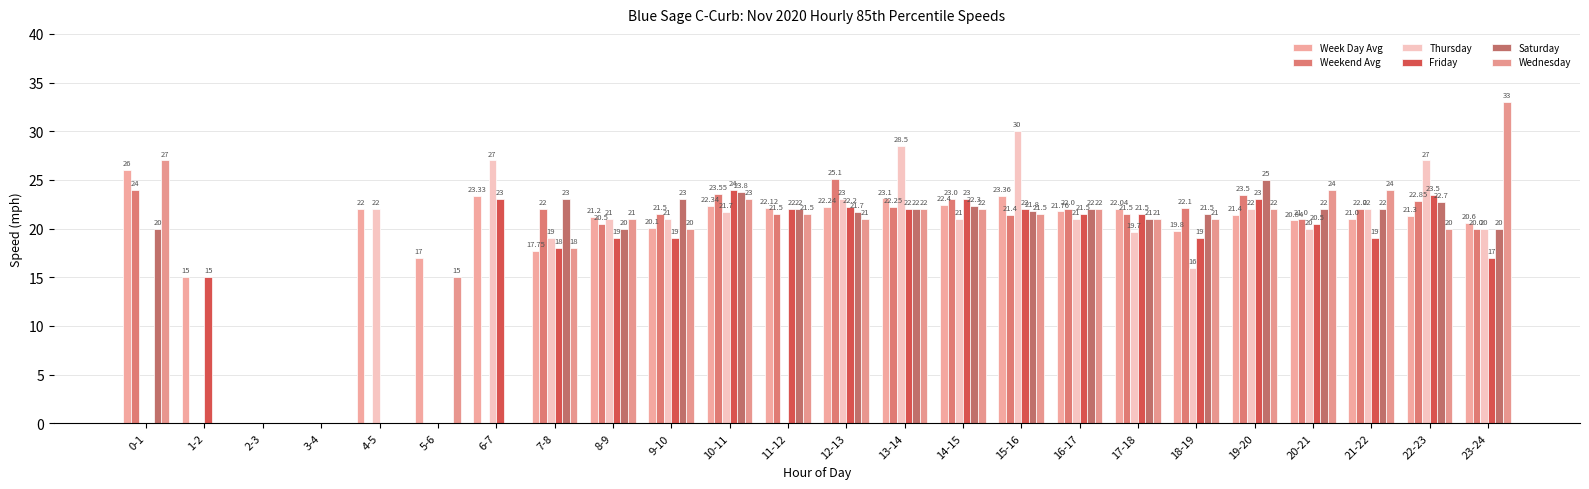

Rank the series by their maximum value, from lowest to highest.

Friday, Saturday, Weekend Avg, Week Day Avg, Thursday, Wednesday